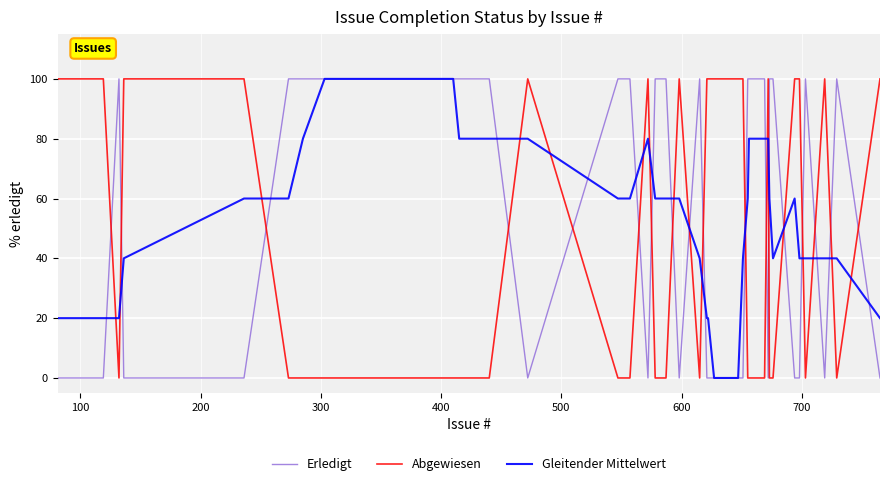

After their last crossing, which series has the higher values: Abgewiesen or Erledigt?

Abgewiesen